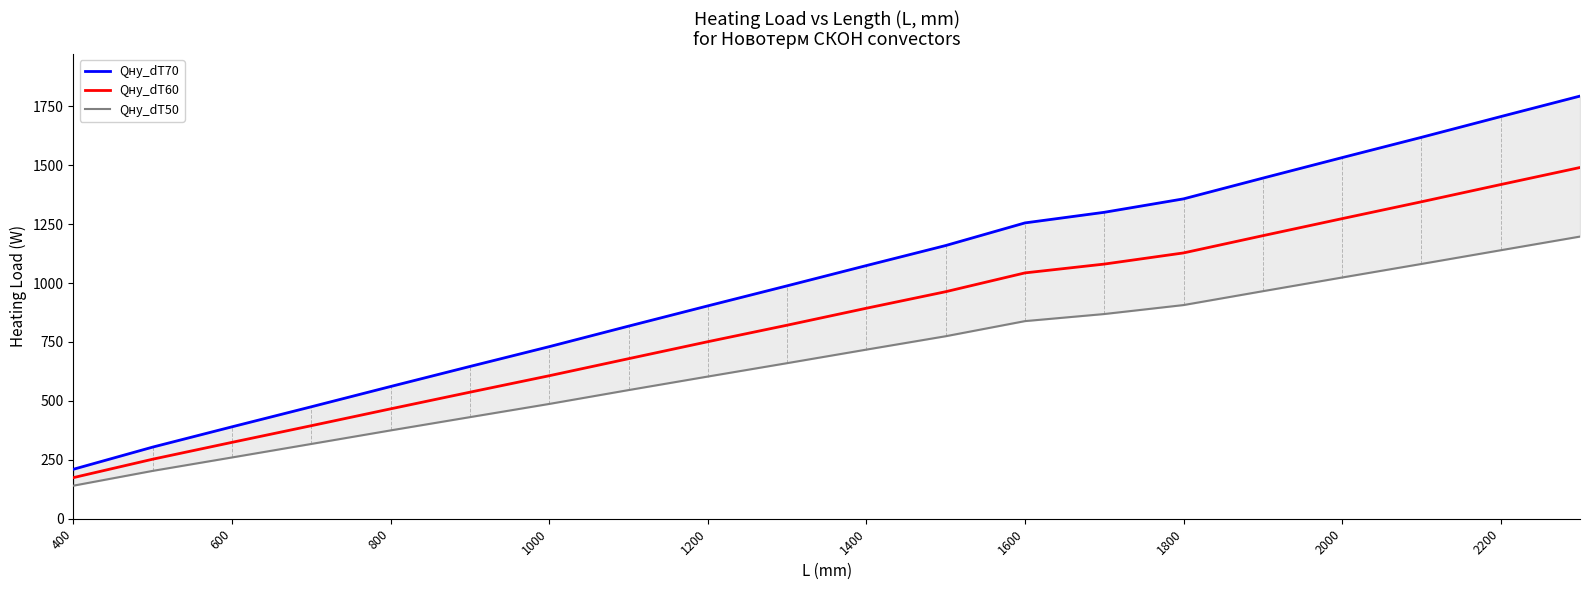

Reading right to left, list all the values displayed in this chart.

Qну_dT70: 1793.0	1706.0	1618.0	1532.0	1445.0	1357.0	1300.0	1255.0	1159.0	1074.0	988.0	903.0	817.0	730.0	646.0	561.0	475.0	390.0	304.0	210.0
Qну_dT60: 1490.0	1417.7	1344.6	1273.1	1200.8	1127.7	1080.3	1042.9	963.1	893.0	821.0	751.0	678.9	606.6	536.8	466.2	394.7	324.1	252.6	174.5
Qну_dT50: 1197.0	1139.0	1080.8	1023.4	965.3	906.5	868.4	838.3	774.2	717.4	660.0	603.2	545.8	487.0	431.0	374.7	317.3	260.0	203.1	140.3